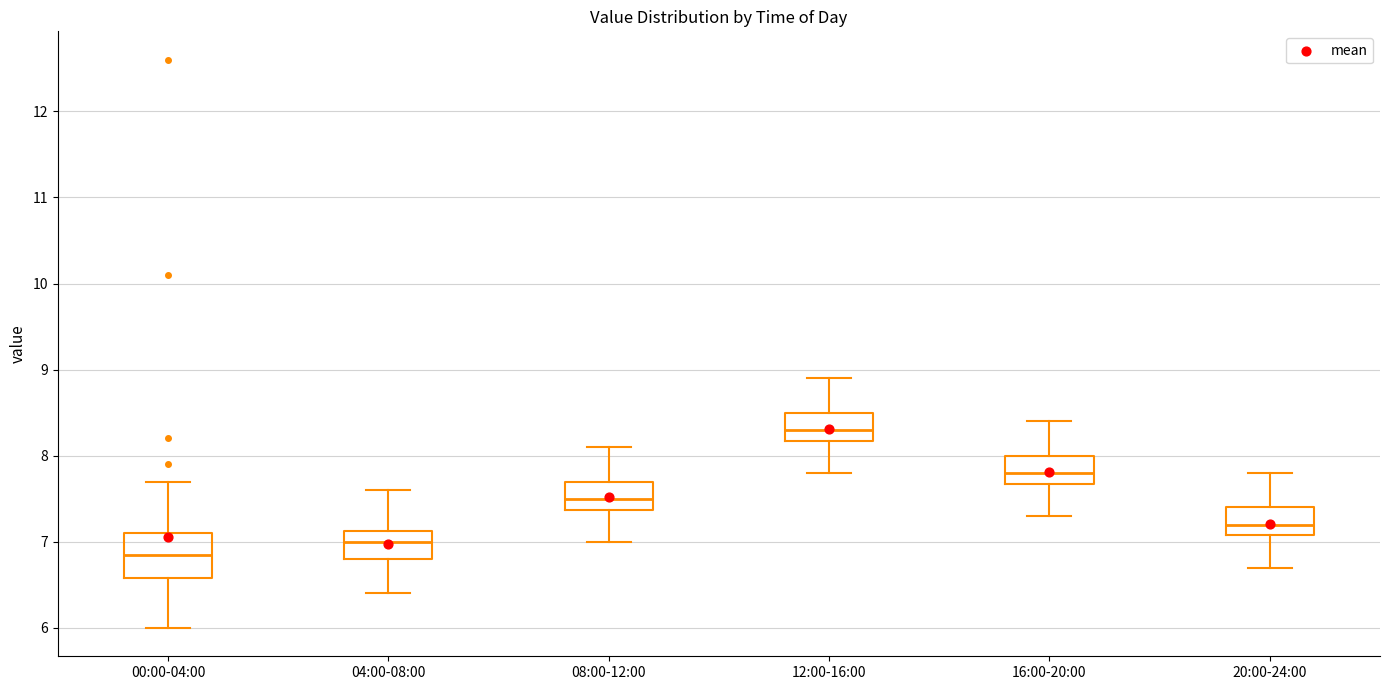

Which box is the tallest, from its lower edge to its upper edge?

00:00-04:00